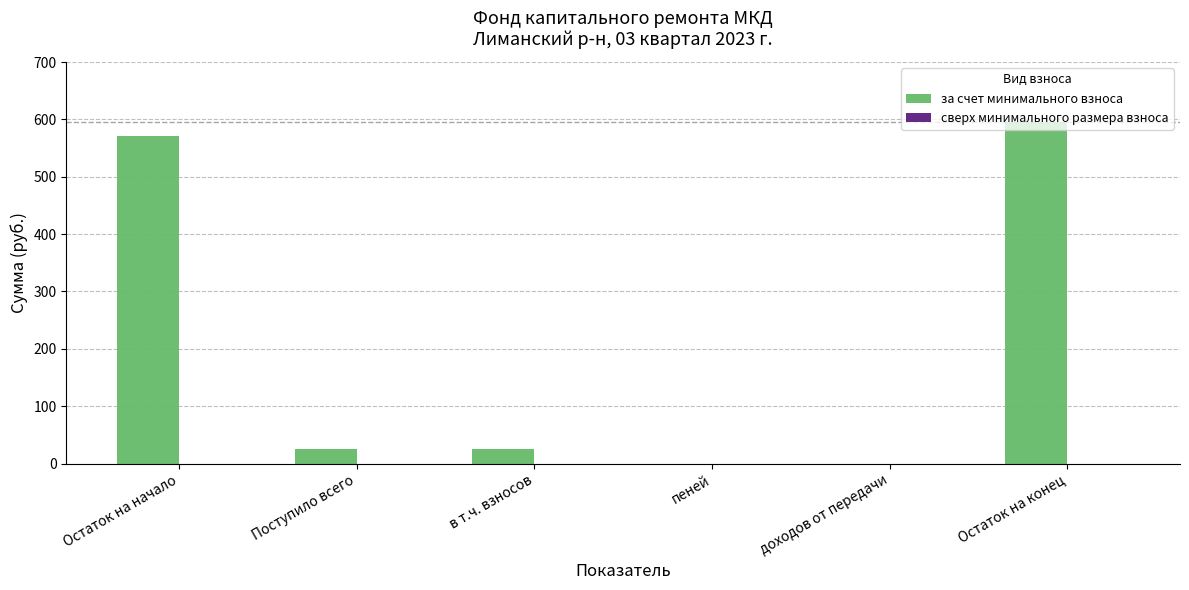

How many data points does each series have?

6